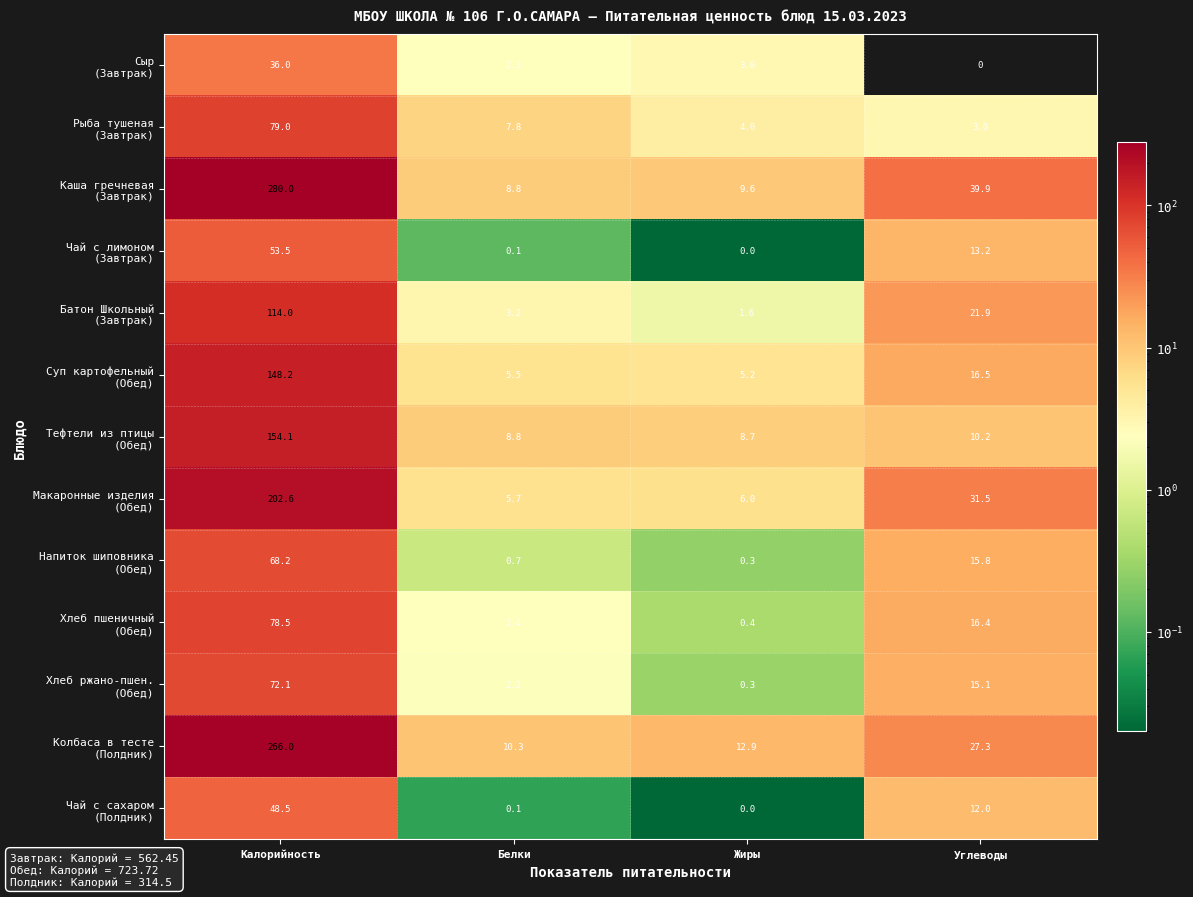

At which category is the sum across all series the highest?

Калорийность